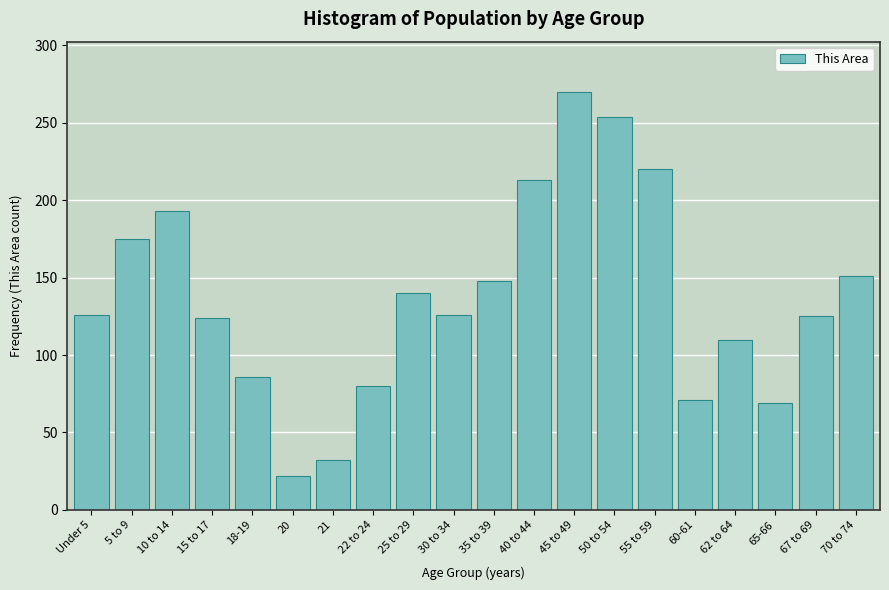

What is the difference between the maximum and minimum values?

248